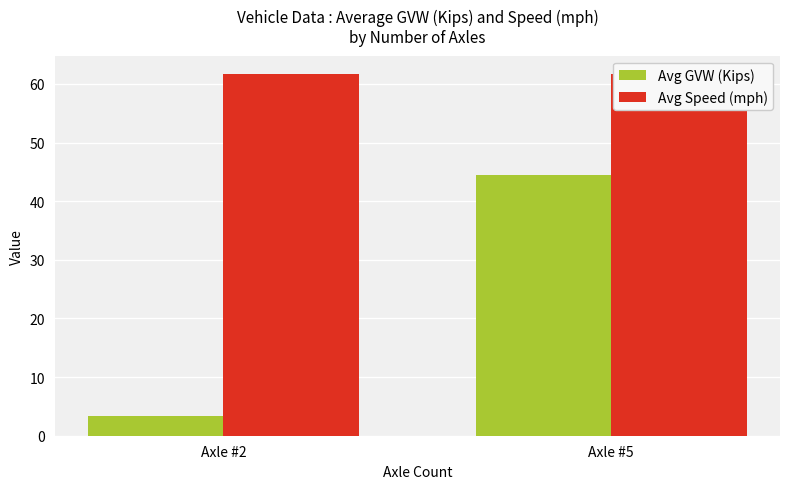

At which label does Avg Speed (mph) reach its minimum?

Axle #2